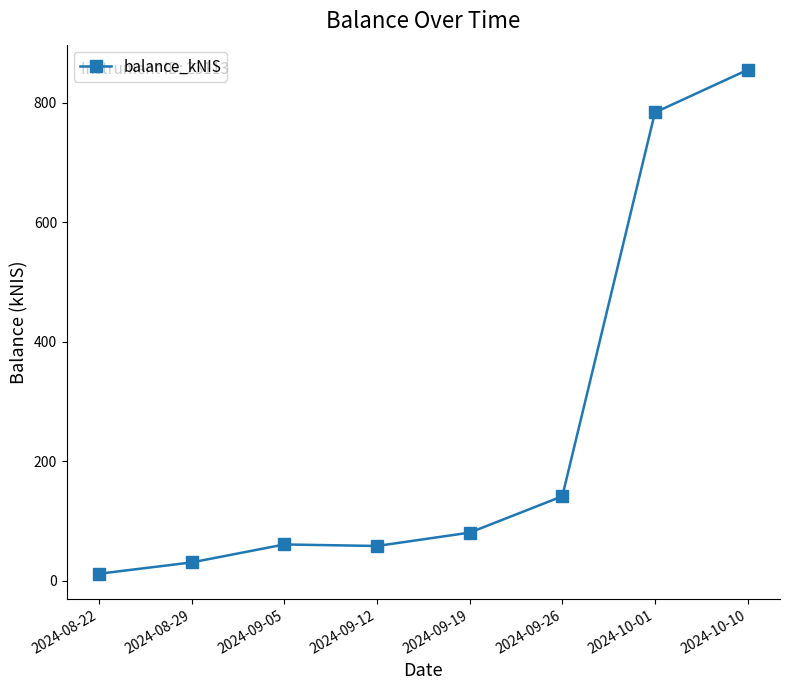

What value does the data have at 2024-08-29?

30.9